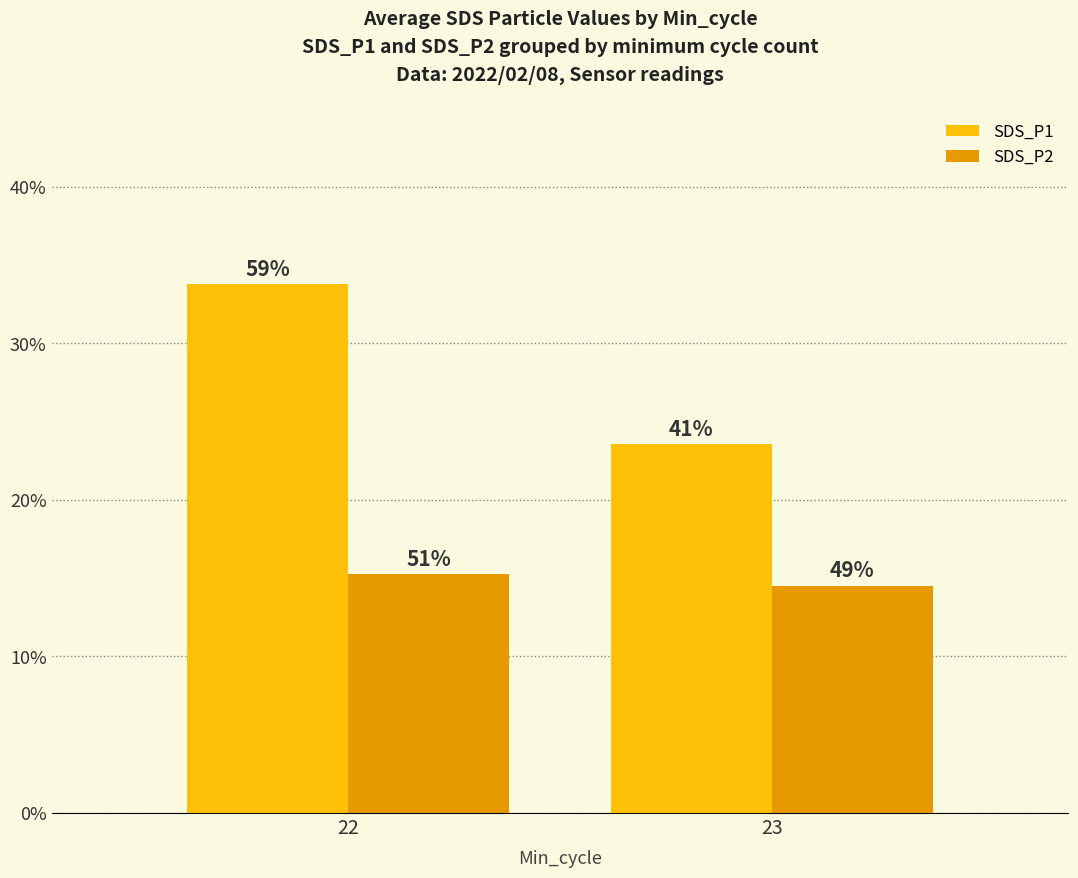

What is the value of the SDS_P2 bar at the 1st from the left?

15.2